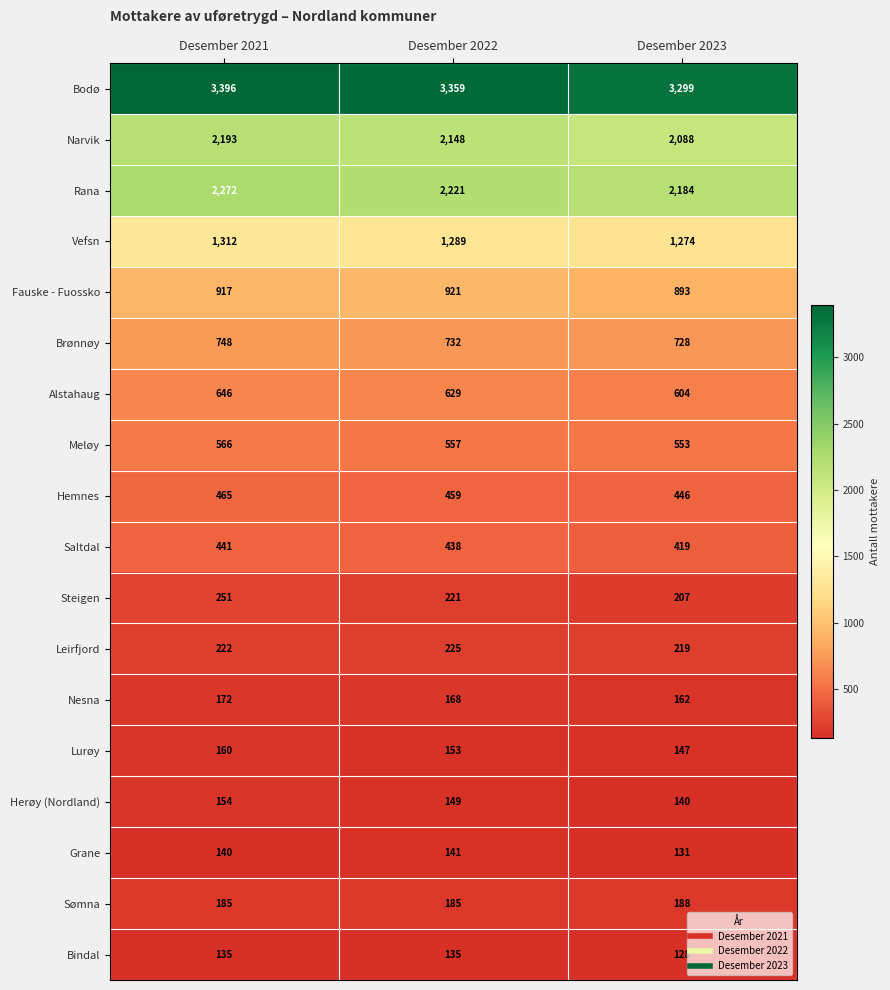

Which series has the largest total across all categories?

Bodø